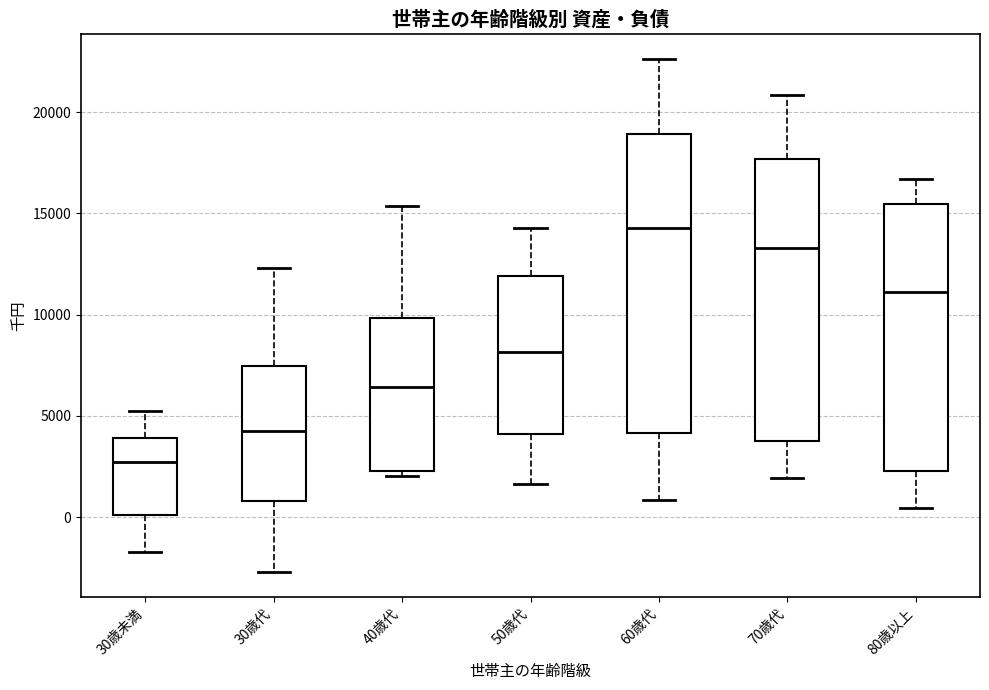

Where is the lower edge of the box for 70歳代 on the y-axis? The values are not printed on the chart, so give them approximately, as read against the axis.

3500